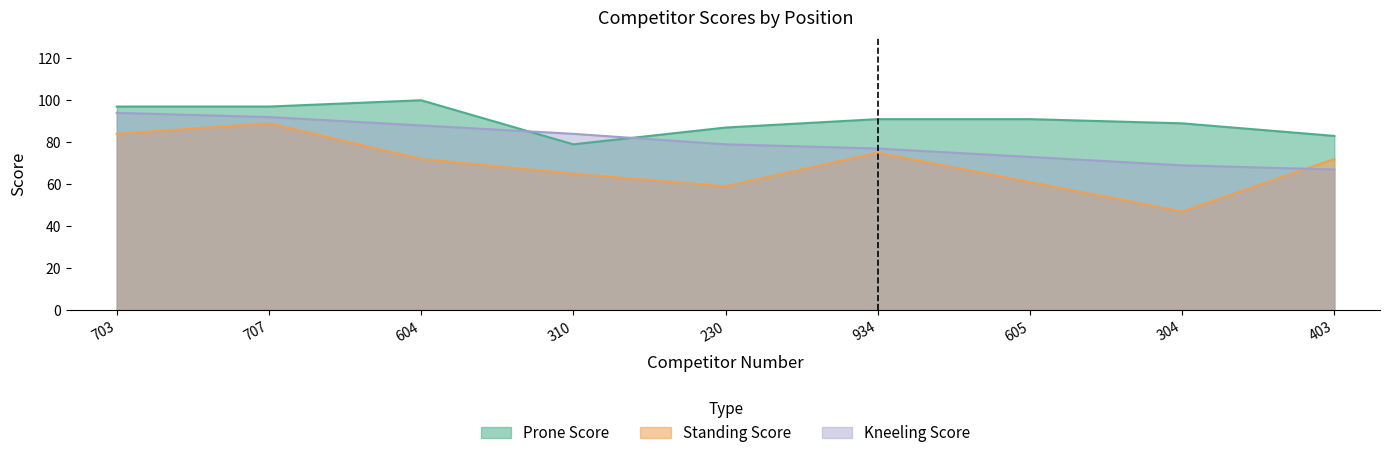

At how many categories does at least one series exceed 73?

9